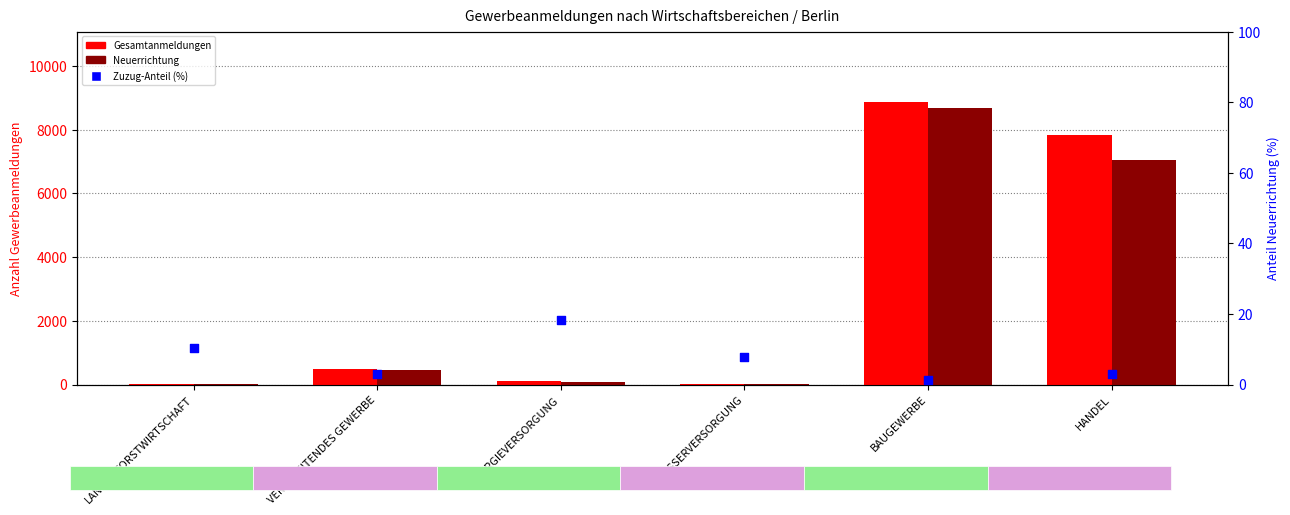

Which series contains the highest Y value?

Gesamtanmeldungen